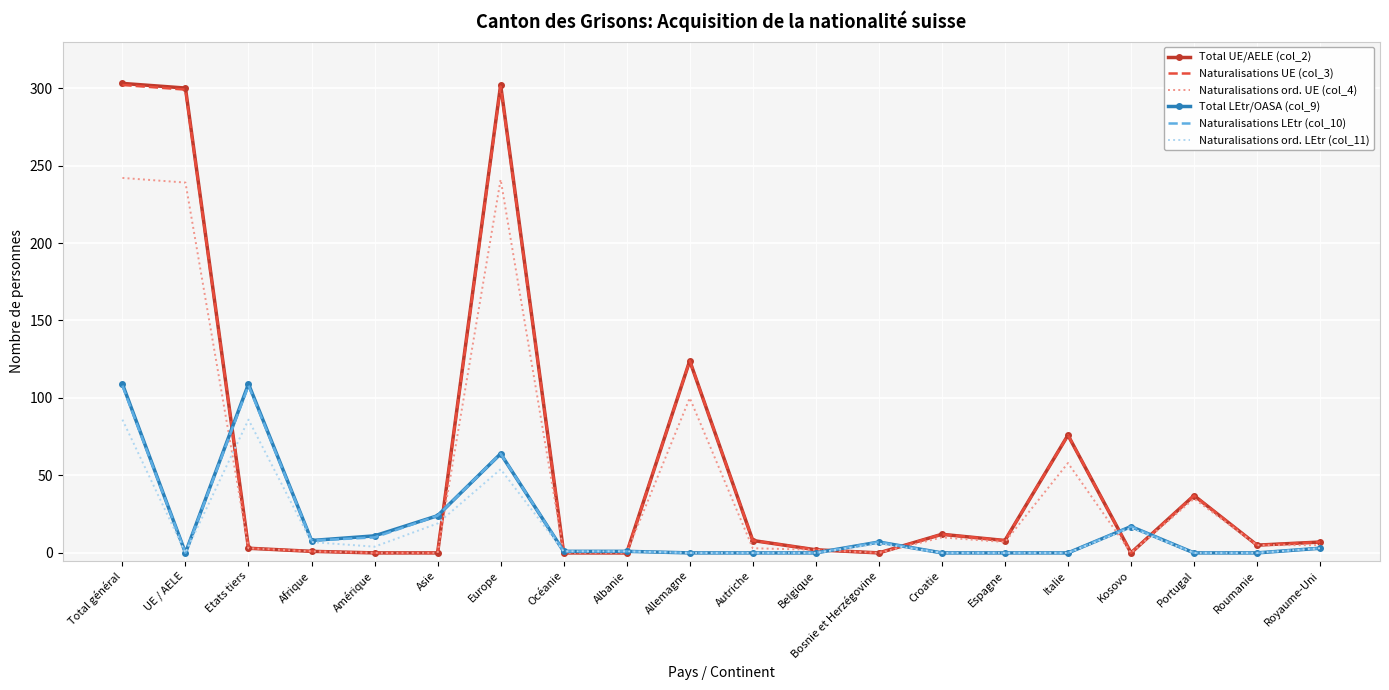

What is the sum of all Naturalisations ord. LEtr (col_11) values?

283